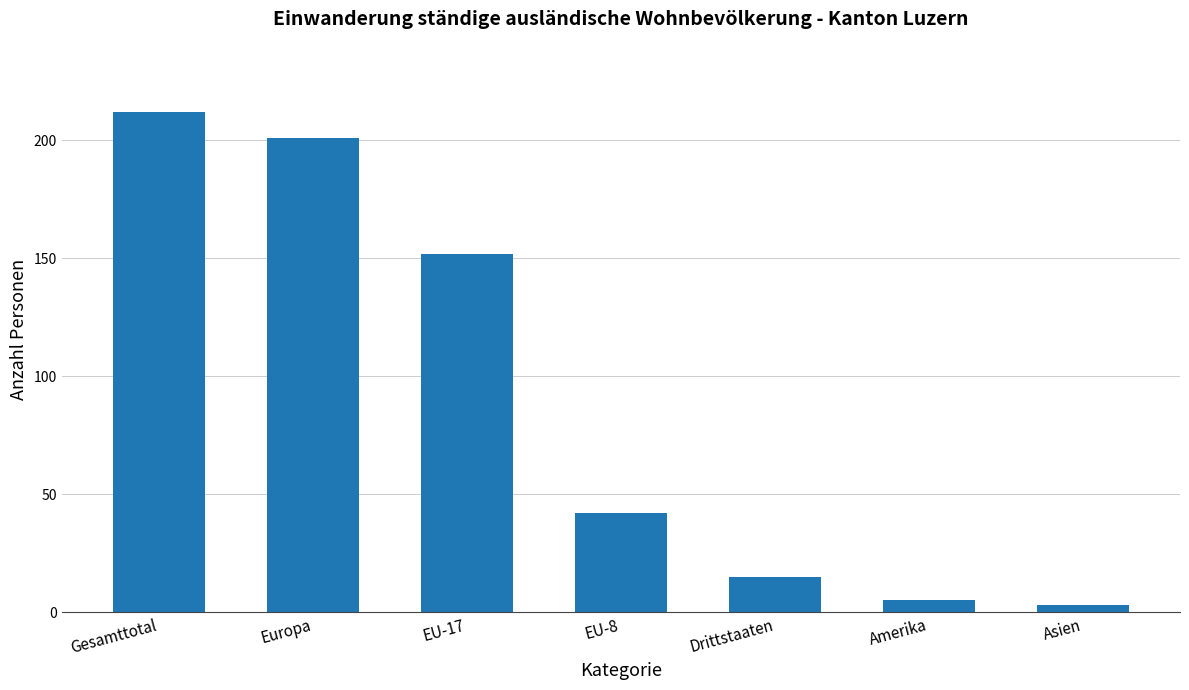

What is the difference between the values at Drittstaaten and EU-17?

137